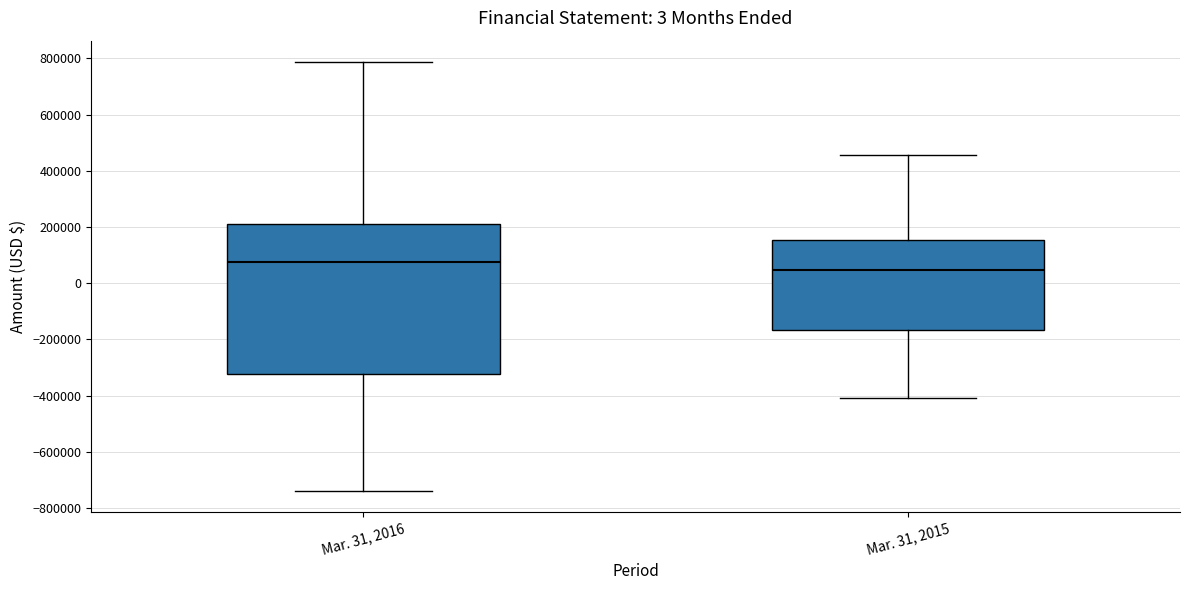

Reading left to right, transcribe this box plot: for each box, give where its median line is, the range the box spans, and where its two whiskers end, as read against the y-axis. The values are not printed on the chart, so give them approximately, as read against the axis.

Mar. 31, 2016: median 80000, box -320000 to 220000, whiskers -740000 to 780000
Mar. 31, 2015: median 40000, box -160000 to 160000, whiskers -400000 to 460000